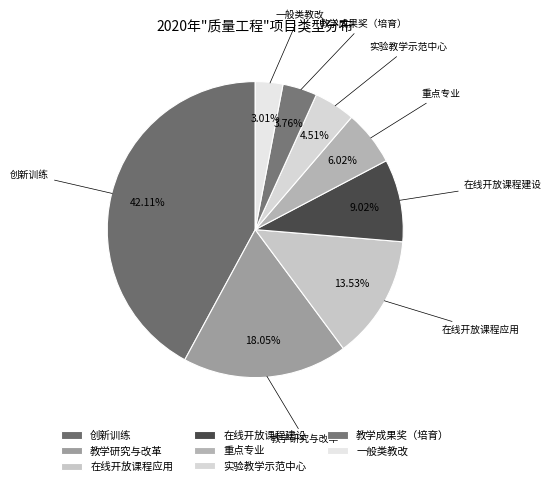

Combined, do 在线开放课程应用 and 创新训练 account for over 50%?

Yes